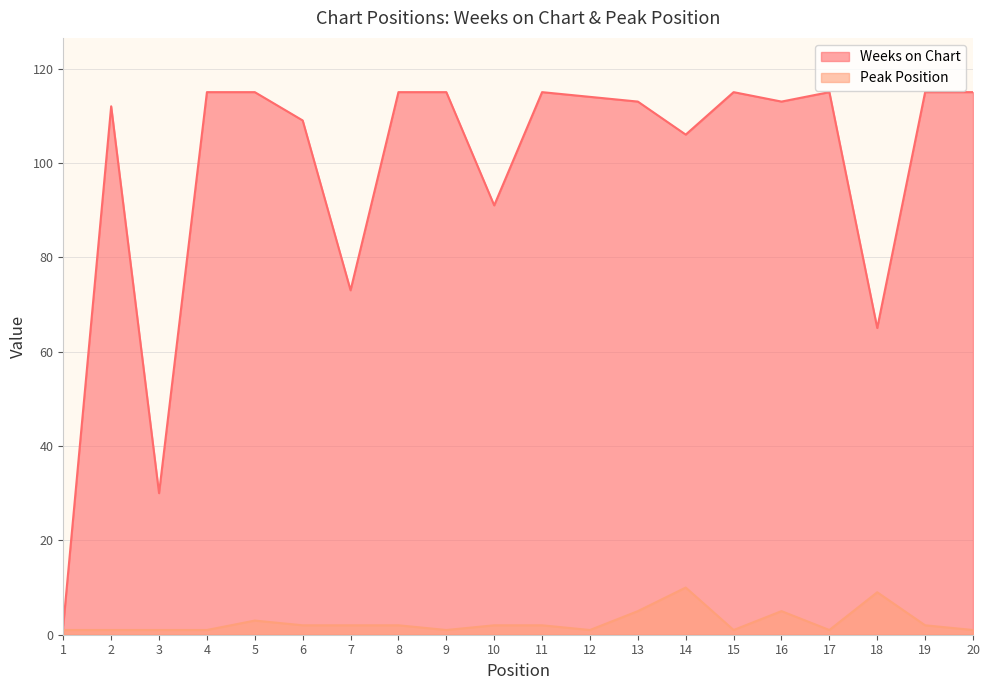

True or false: Weeks on Chart and Peak Position intersect in this chart.

False